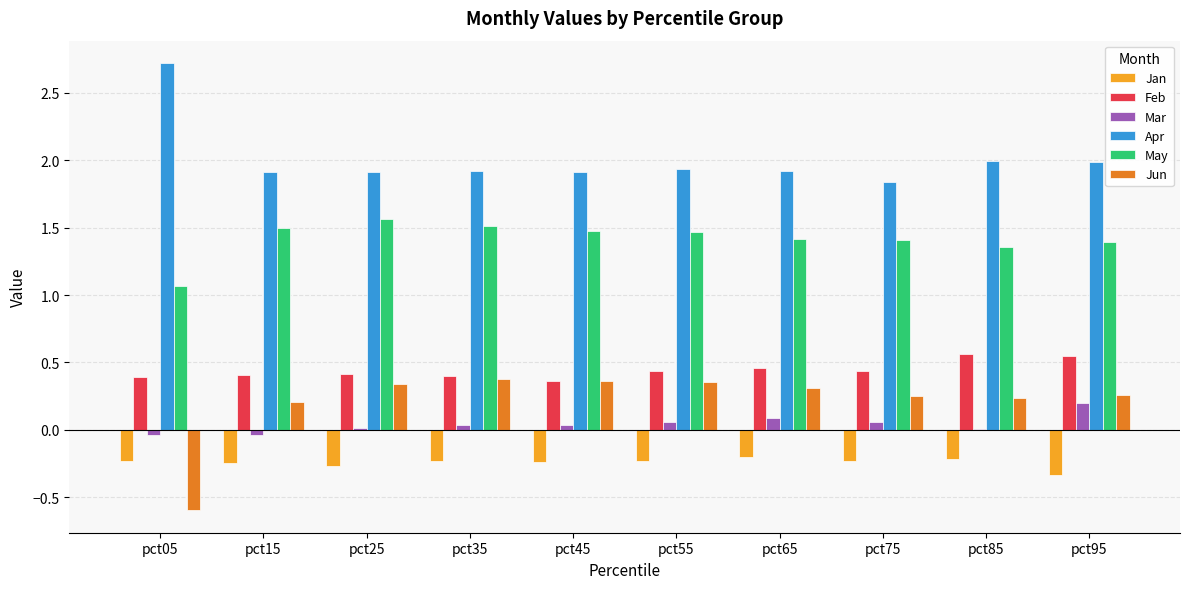

Is it true that Mar equals 0.0 at pct25?

True